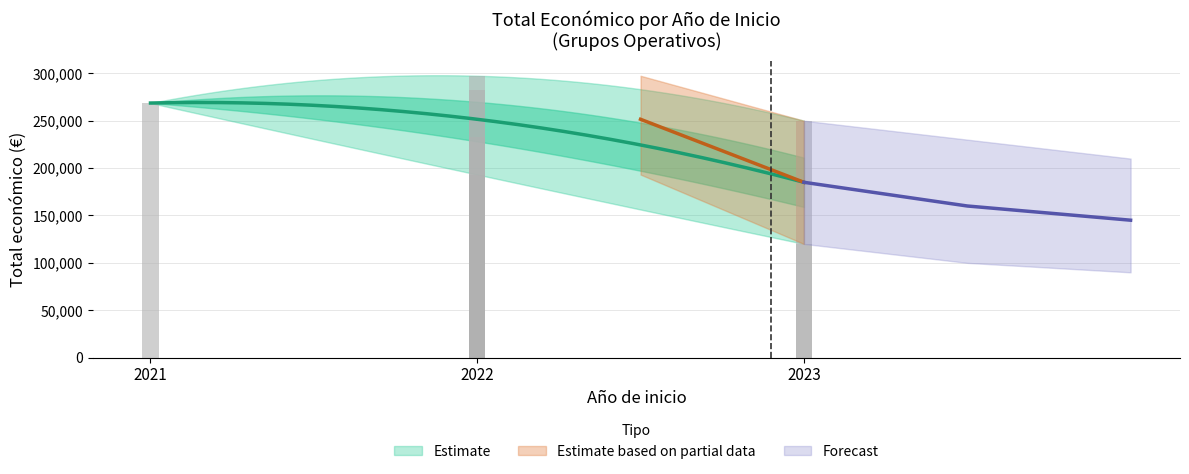

At which label does the data first exceed 250000?

2021